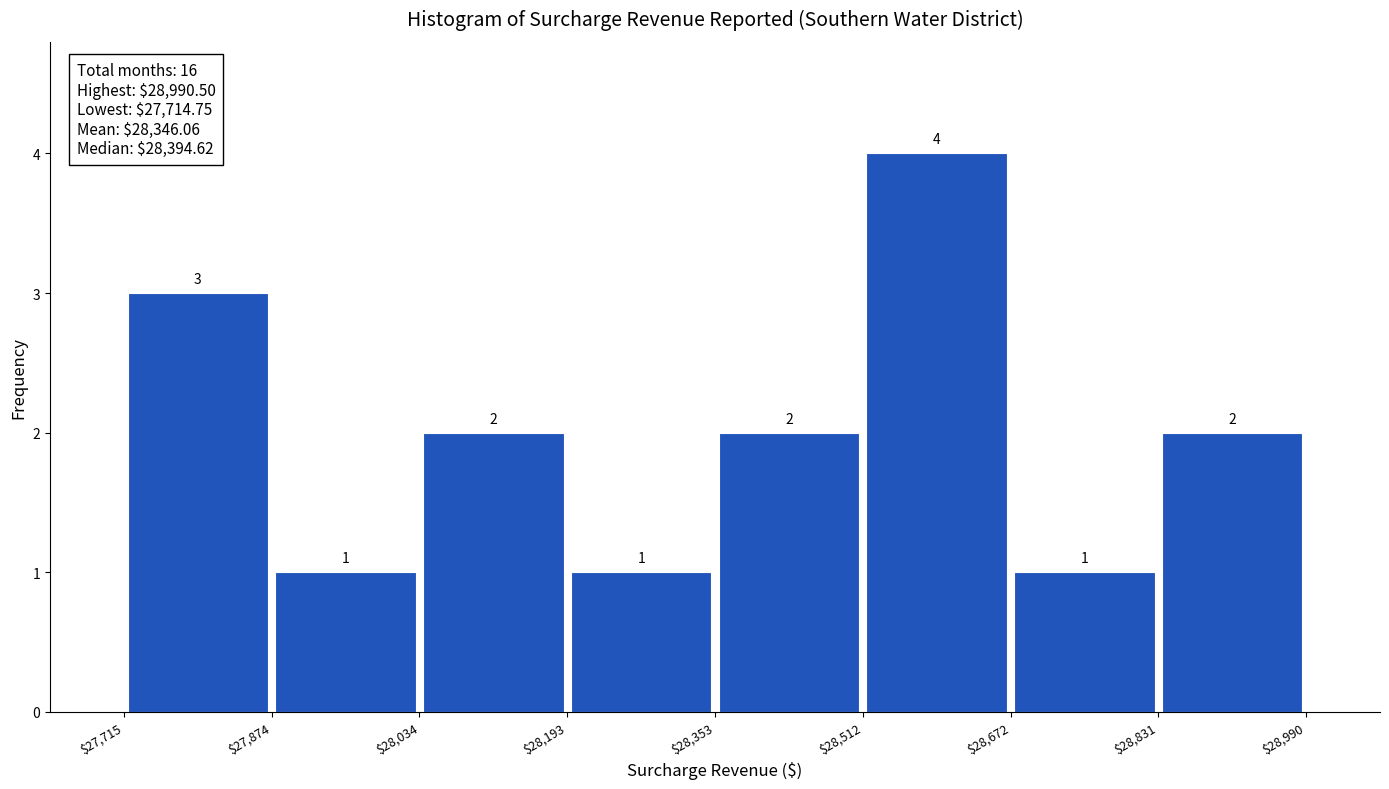

Reading left to right, transcribe this chart: for each bar, give the range it covers on the x-axis and its height.

$27,715 to $27,874: 3
$27,874 to $28,034: 1
$28,034 to $28,193: 2
$28,193 to $28,353: 1
$28,353 to $28,512: 2
$28,512 to $28,672: 4
$28,672 to $28,831: 1
$28,831 to $28,990: 2